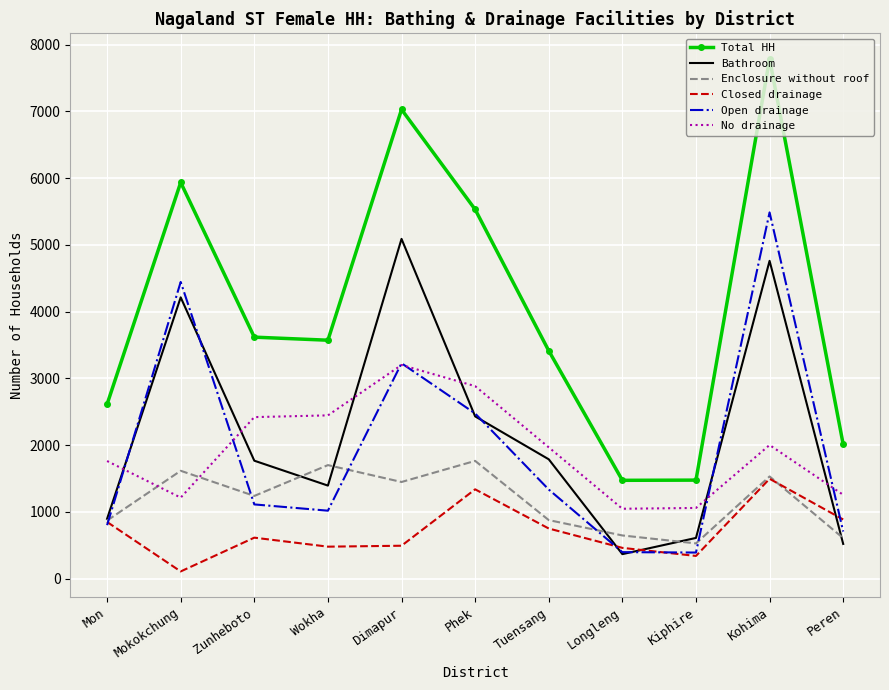

Which series has the widest spread of values?

Total HH